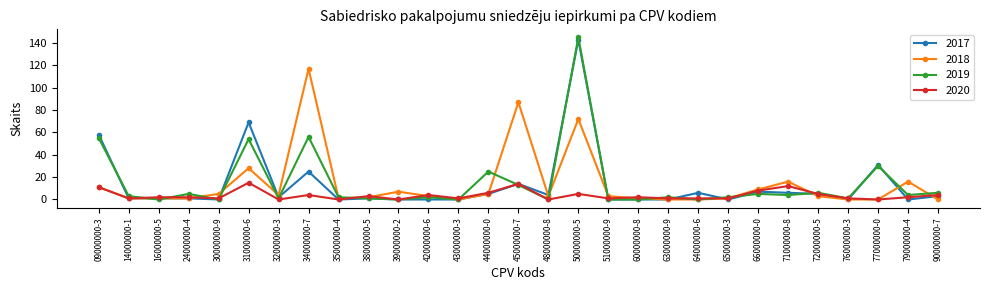

What is the spread (max minus min) of values at 76000000-3?

1